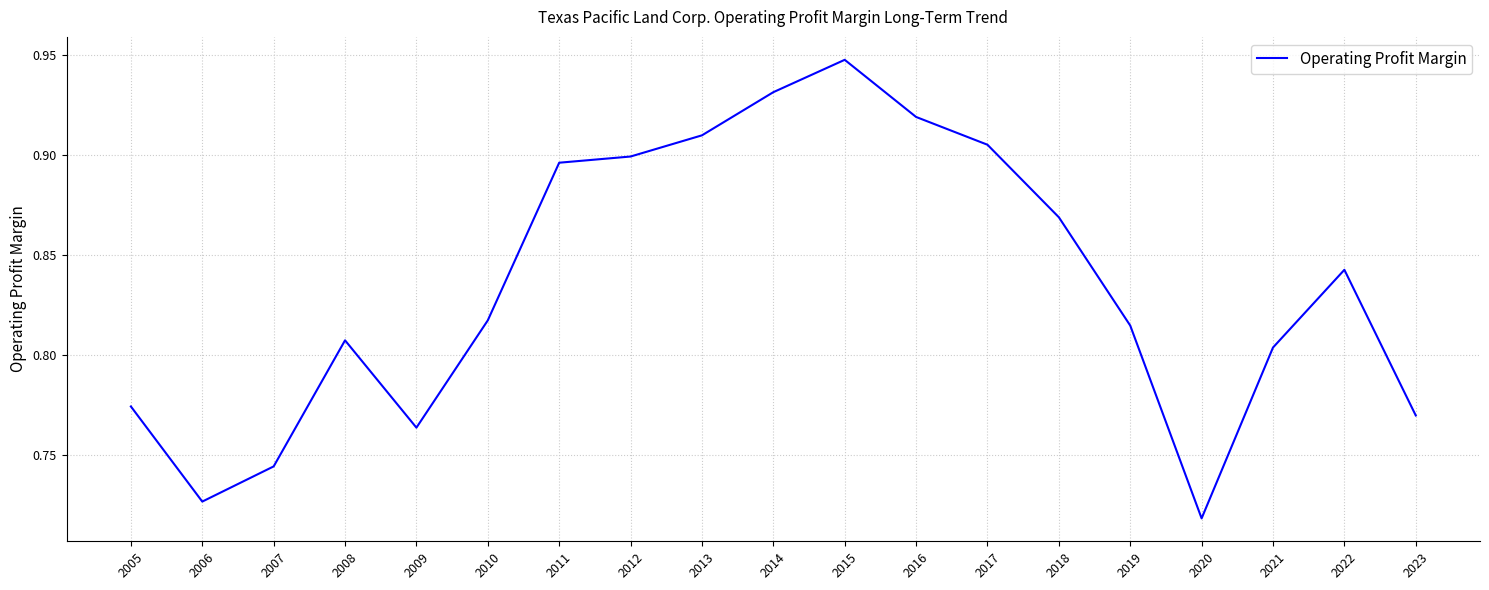

Count the values in the range 0 to 1.

19